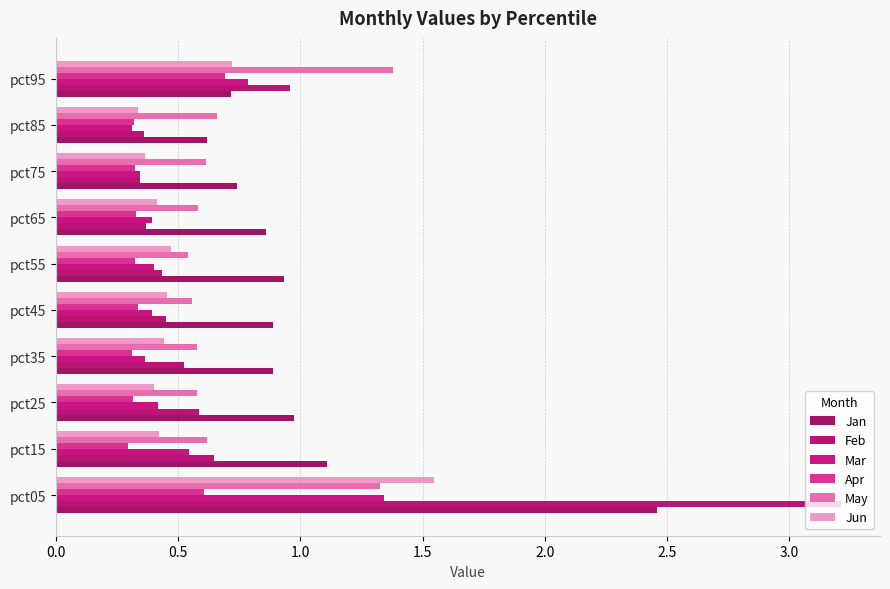

What is the greatest value displayed?

3.2